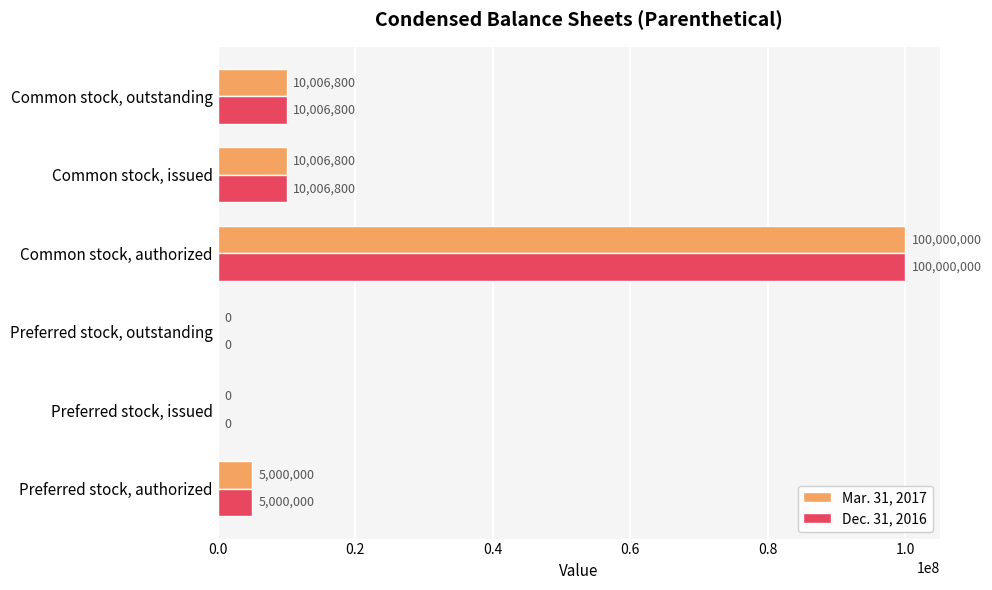

How many values in Dec. 31, 2016 are above zero?

4